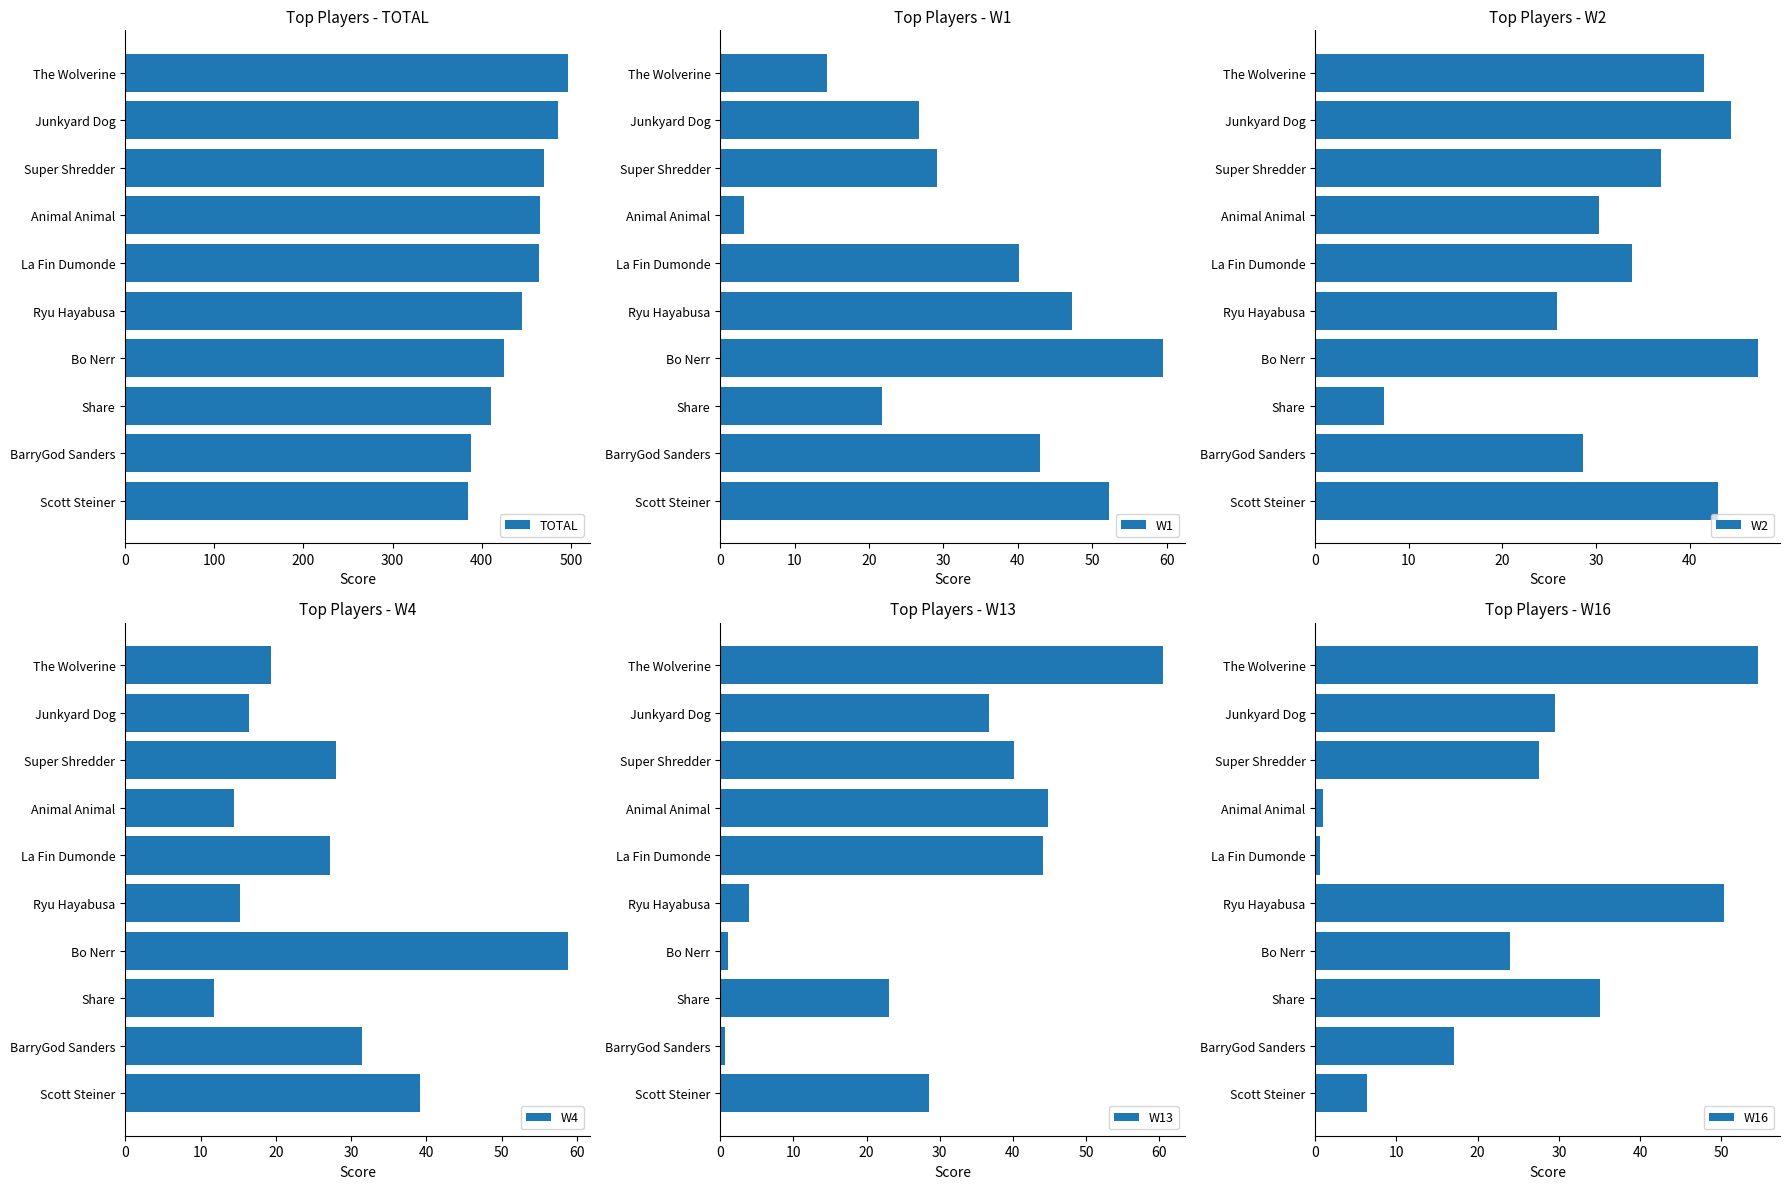

Is it true that TOTAL equals 754.8 at Bo Nerr?

False